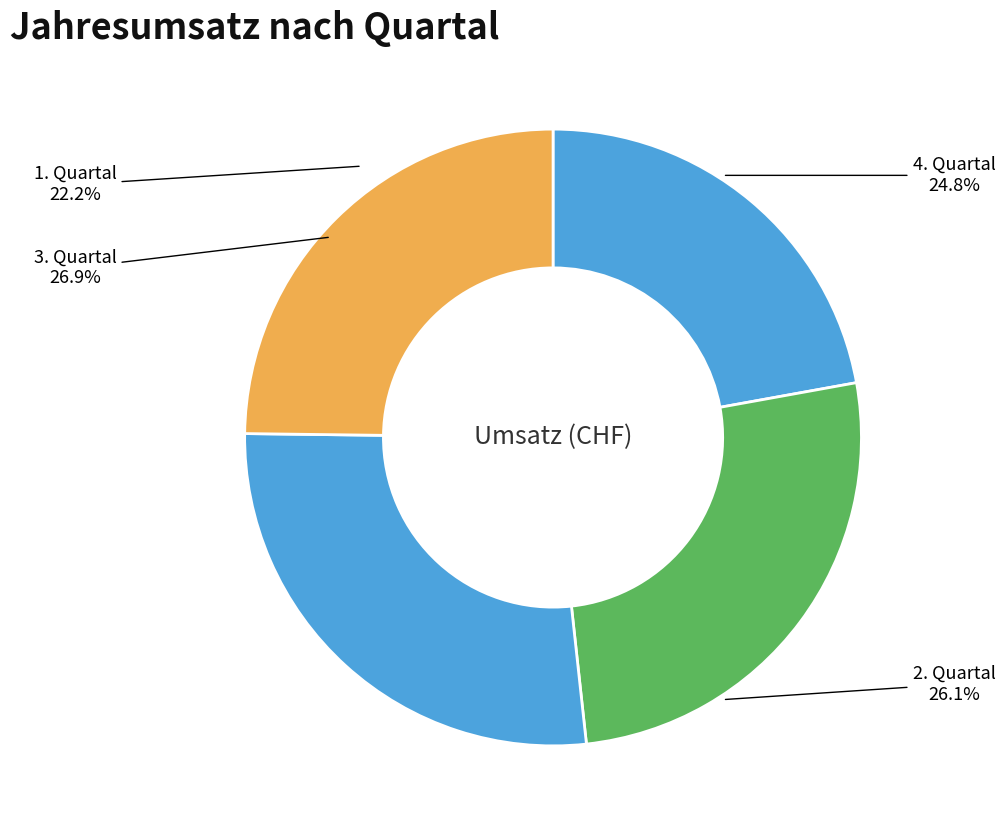

Which category has the biggest portion of the pie?

3. Quartal